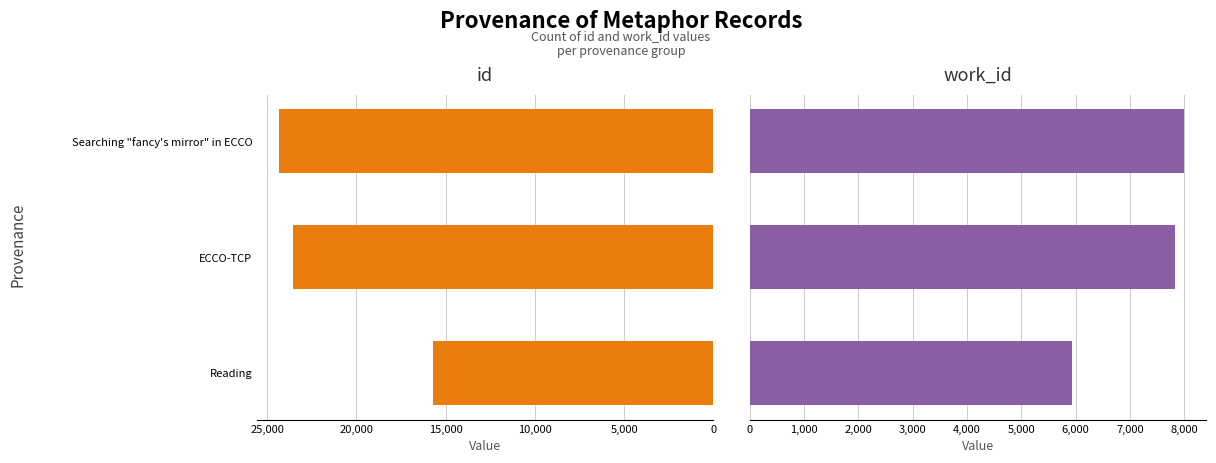

Reading left to right, list all the values displayed in this chart.

id: 15708	23546	24357
work_id: 5925	7835	8001